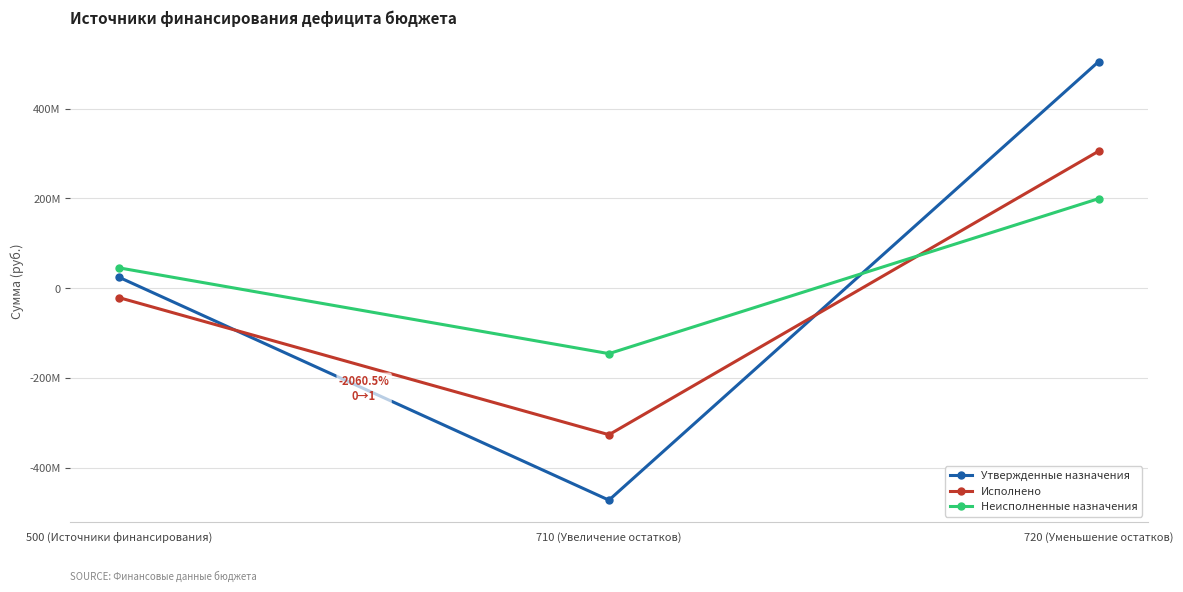

At which label does Исполнено first exceed -21175896?

720 (Уменьшение остатков)